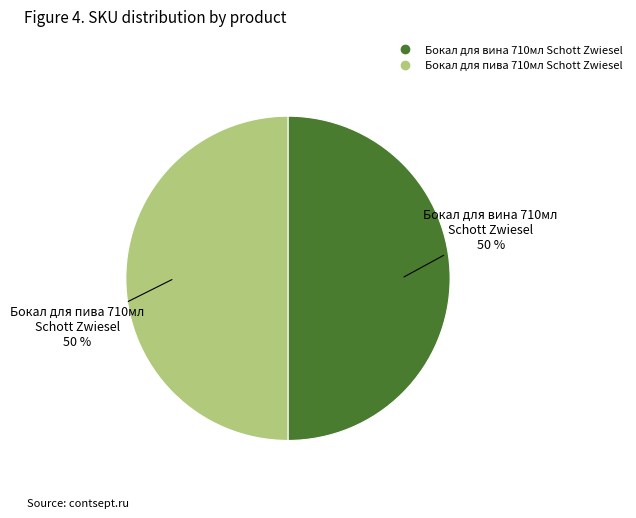

To the nearest percent, what is the average slice percentage?

50%